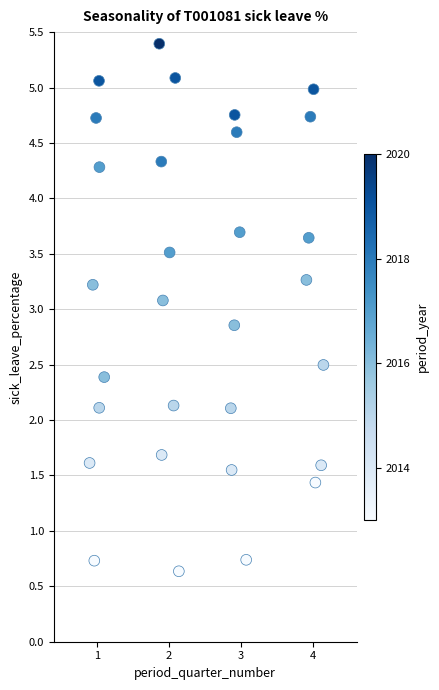

What is the range of X values (max minus min)?

3.2